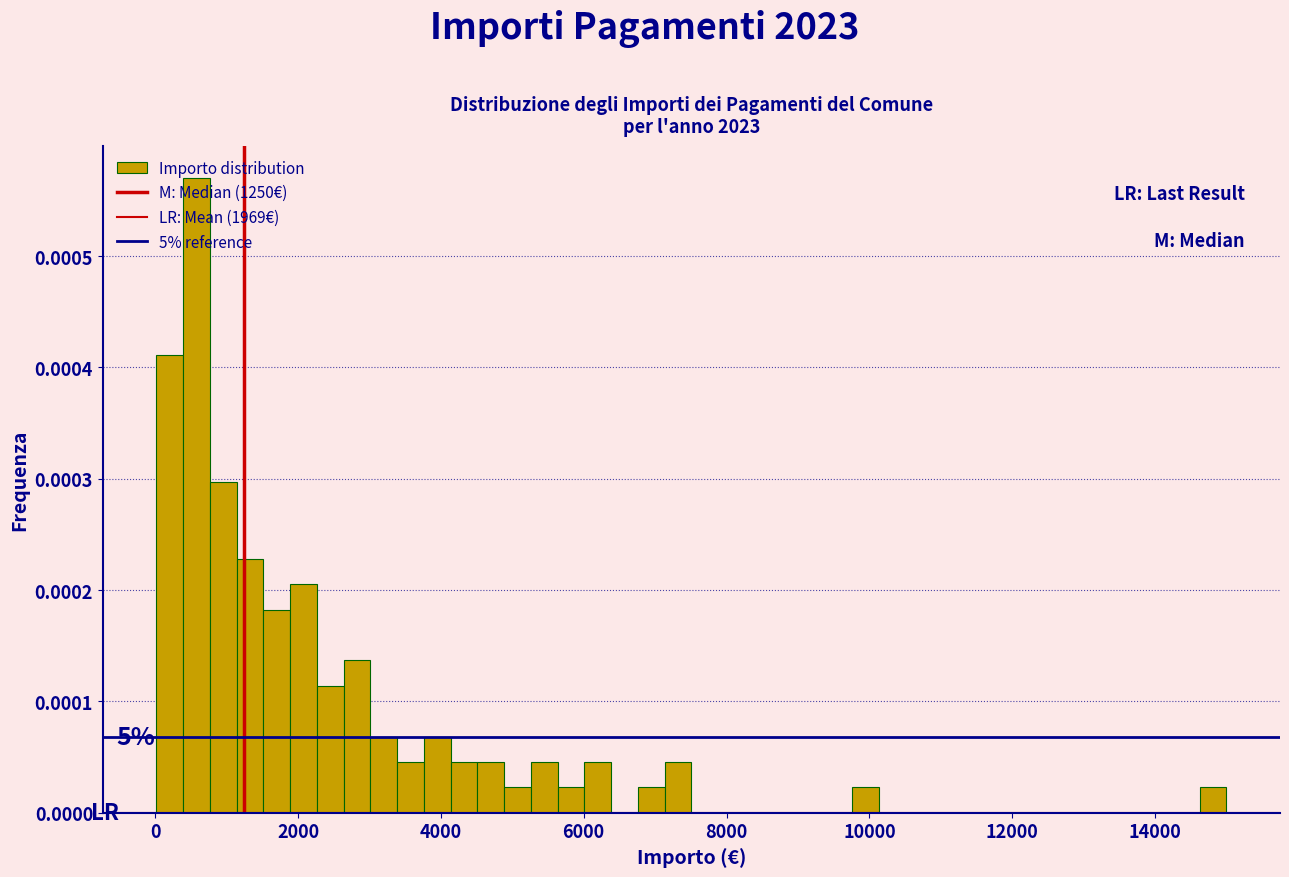

Read against the x-axis, roughly where is the centre of the tallest bar?

600